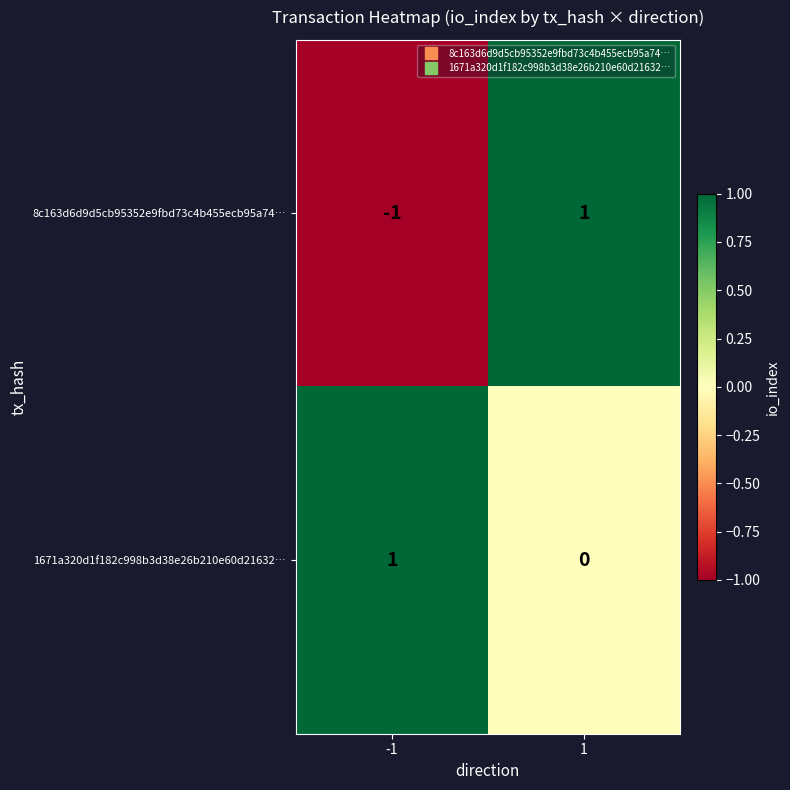

Is it true that 8c163d6d9d5cb95352e9fbd73c4b455ecb95a74… equals 1 at 1?

True